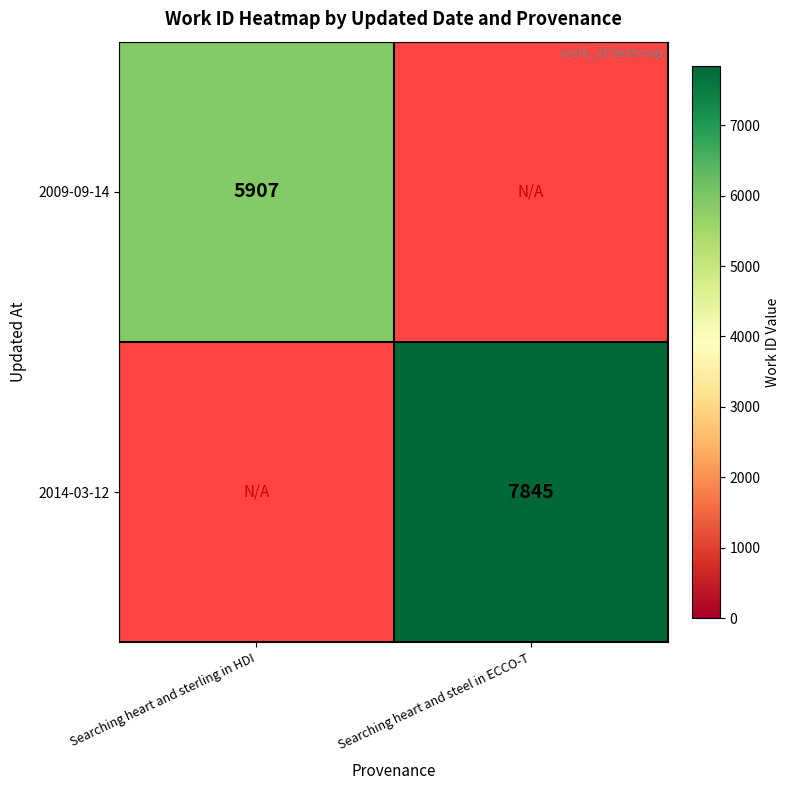

True or false: 2014-03-12 has a value of 7845 at Searching heart and steel in ECCO-T.

True